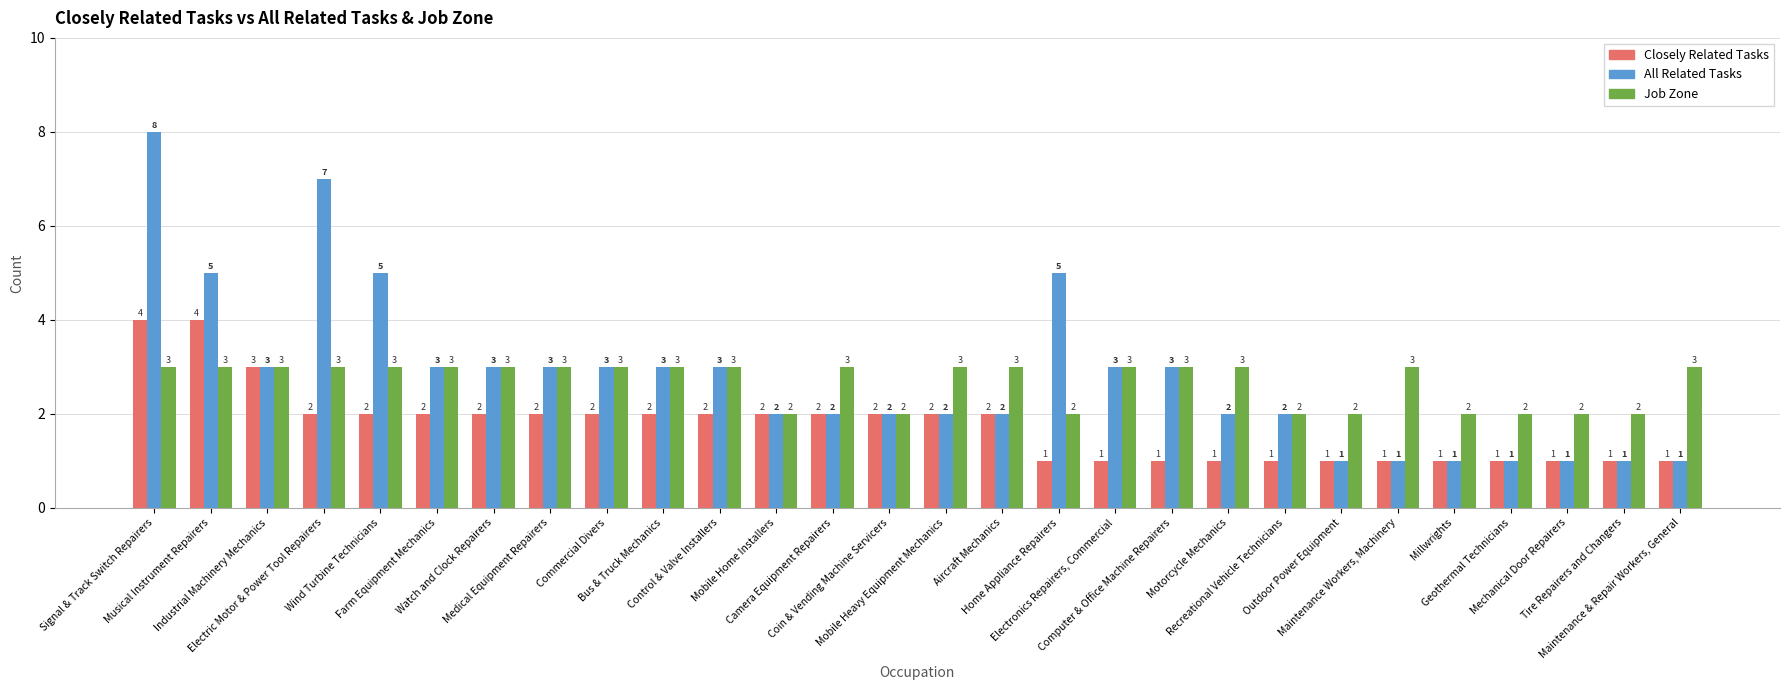

How many groups of bars are there?

28